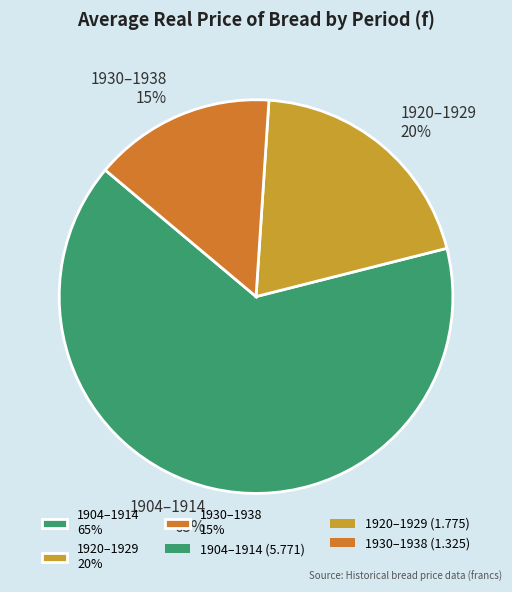

To the nearest percent, what percentage of the pie is 1920–1929 20%?

20%